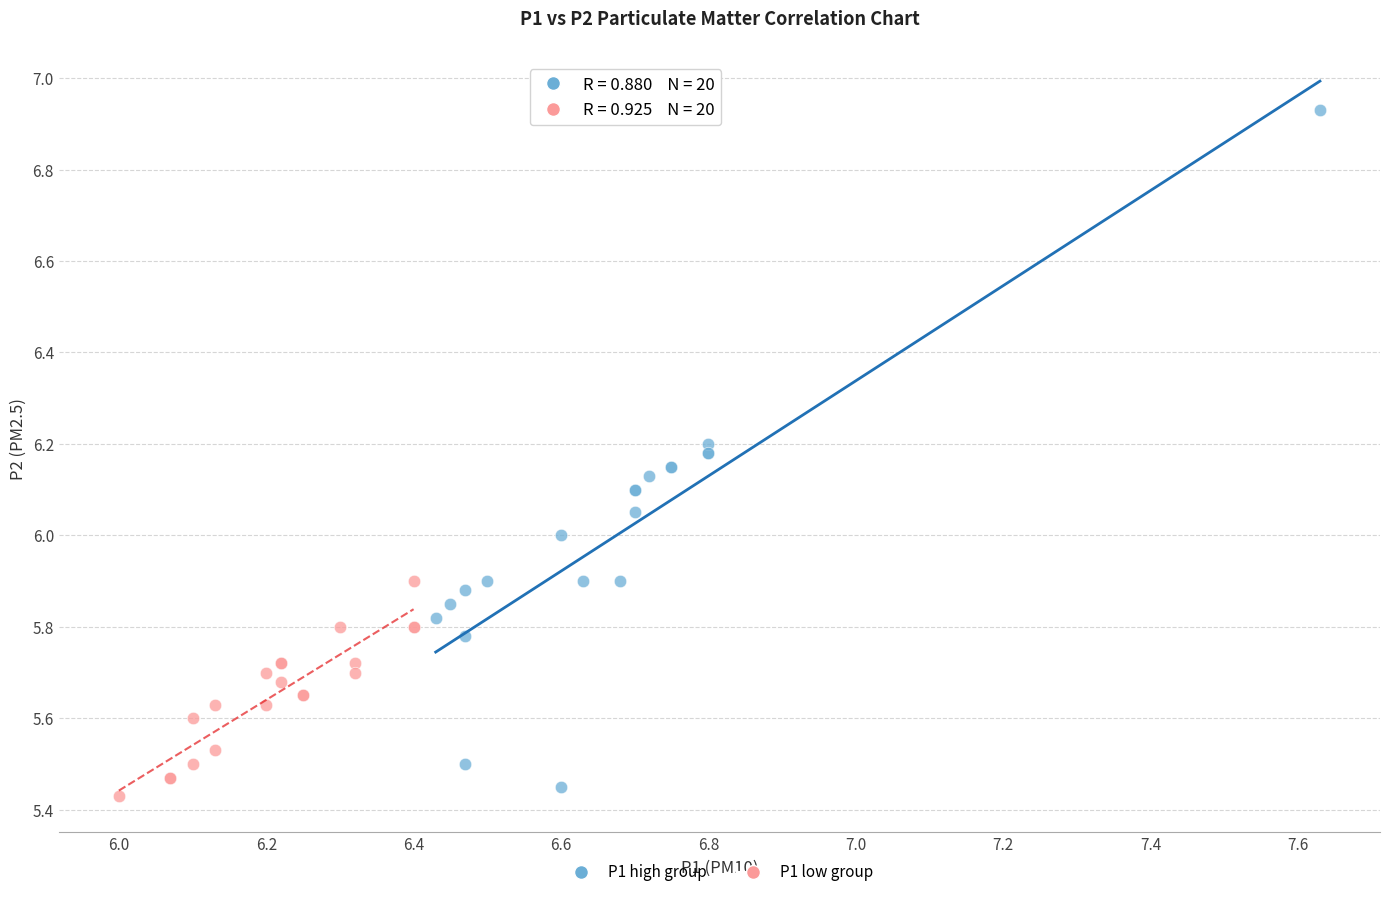

Which series contains the lowest Y value?

P1 low group